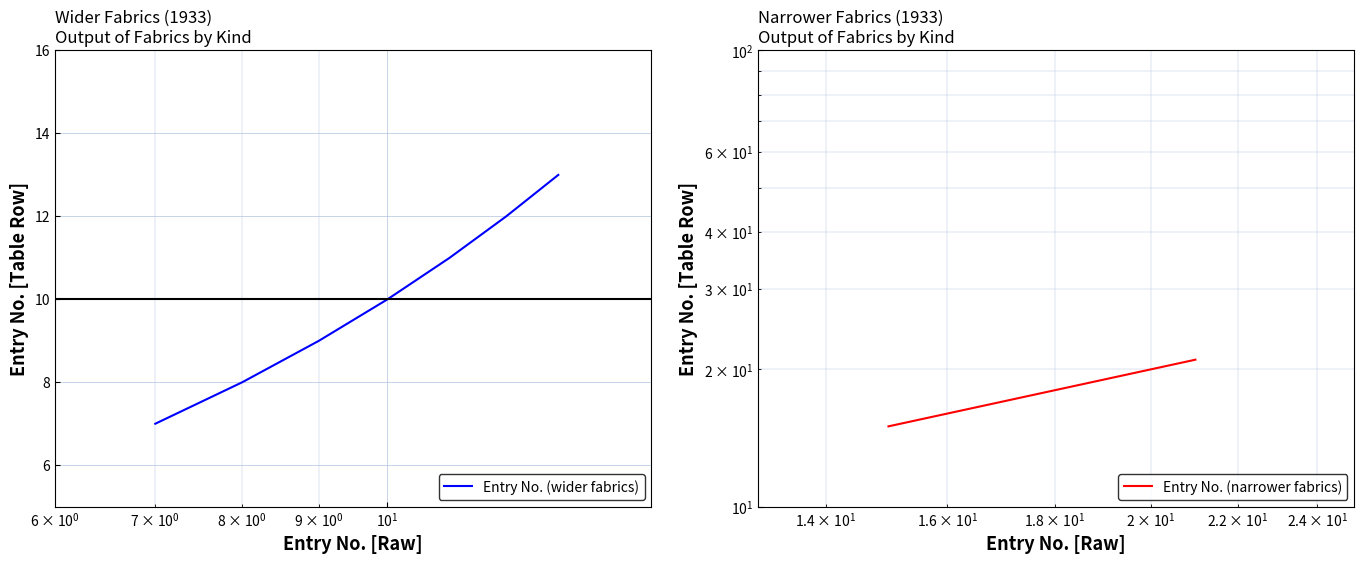

How many values in the Entry No. (narrower fabrics) series are below 18?

3